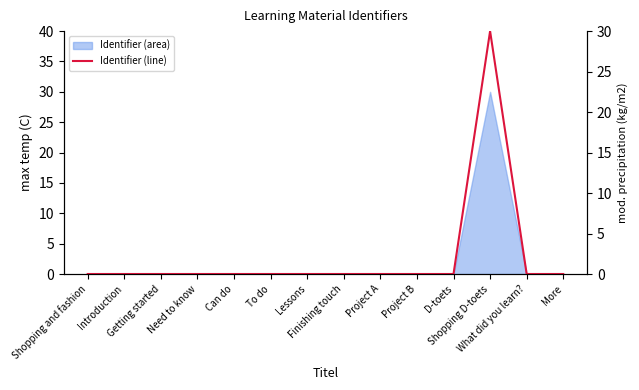

What position from the left is D-toets?

11